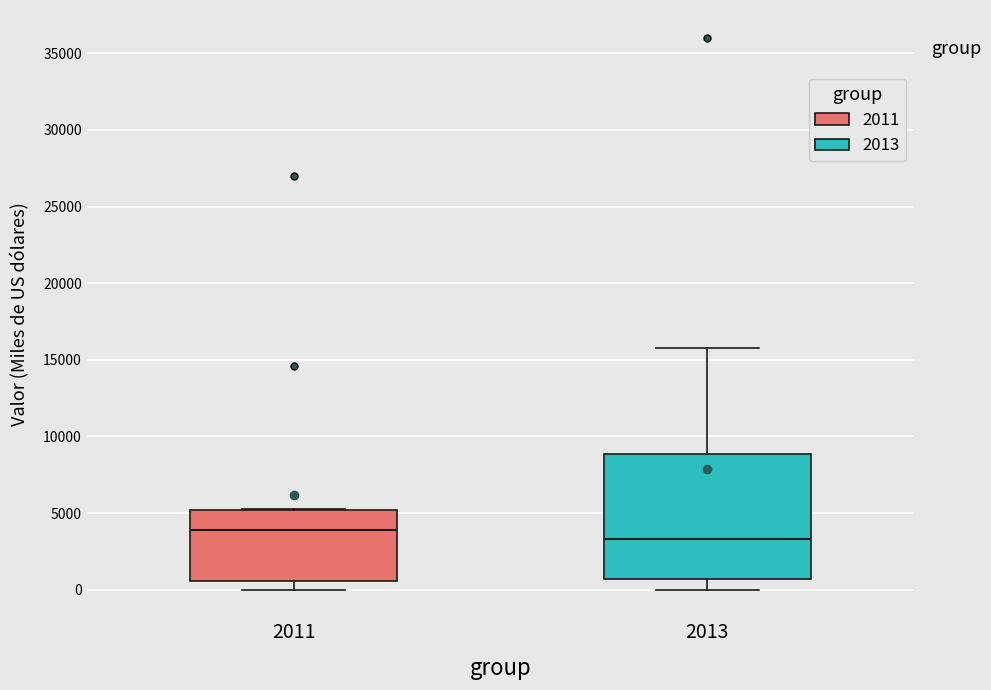

Reading left to right, read every box against the y-axis: the position of its median line, the range the box covers, and the ends of its whiskers. The values are not printed on the chart, so give them approximately, as read against the axis.

2011: median 4000, box 500 to 5000, whiskers 0 to 5500
2013: median 3500, box 500 to 9000, whiskers 0 to 16000